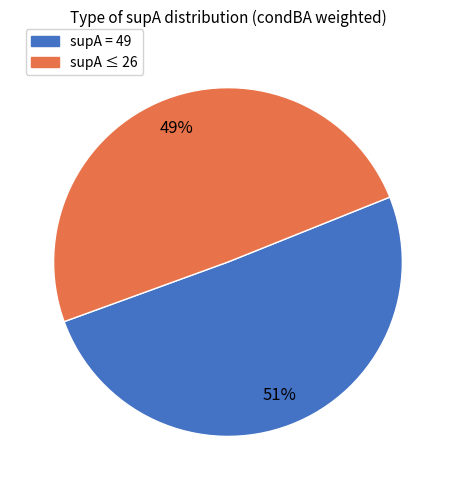

Is there any slice that represents more than half of the pie?

Yes